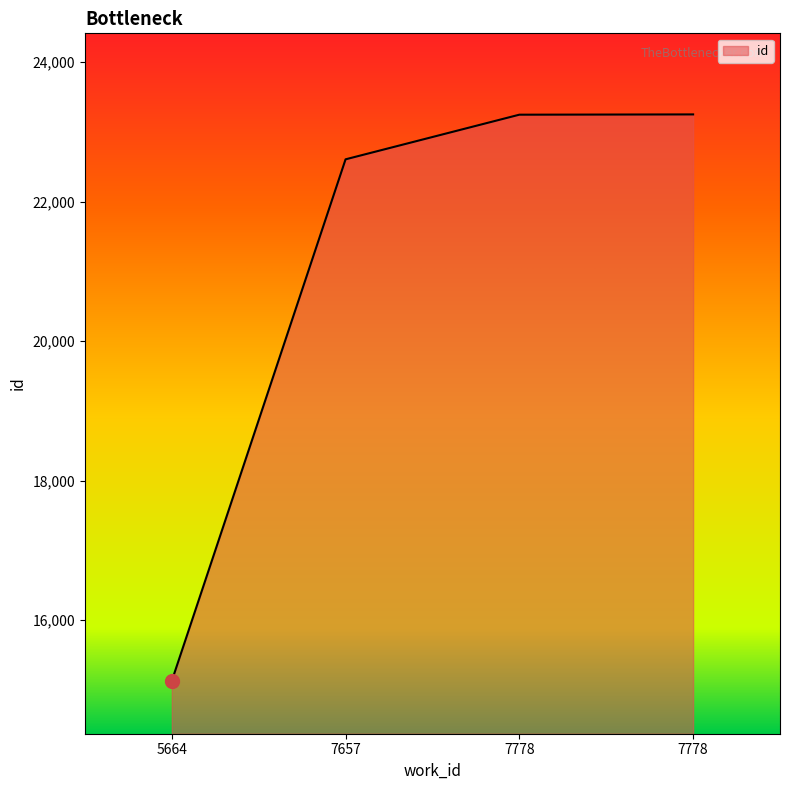

How many lines are shown in the chart?

1